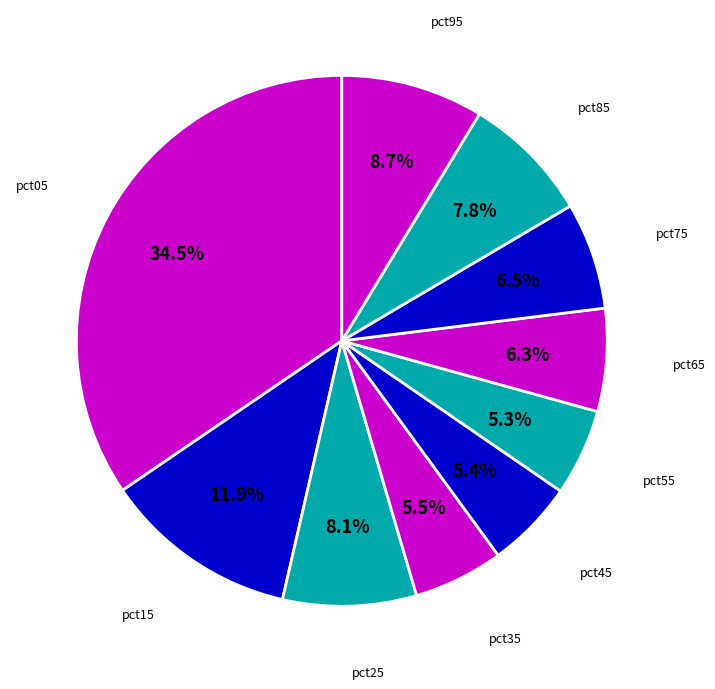

What is the smallest slice in the pie chart?

pct55